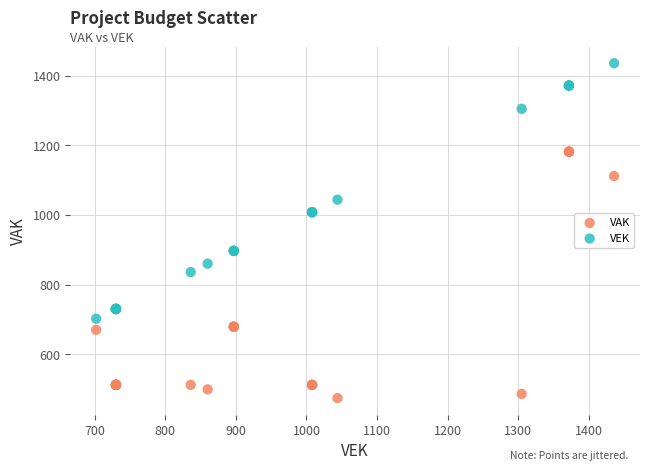

What is the X range (max minus min) for the scatter plot?

734